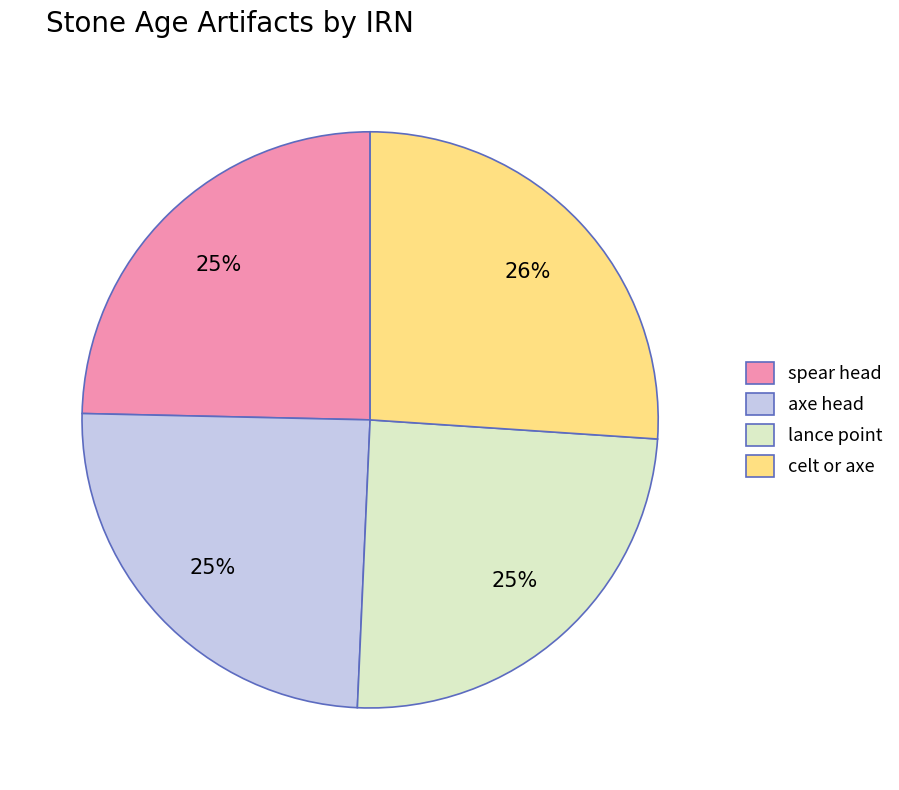

Approximately how many times larger is the value at lance point compared to spear head?

1.0